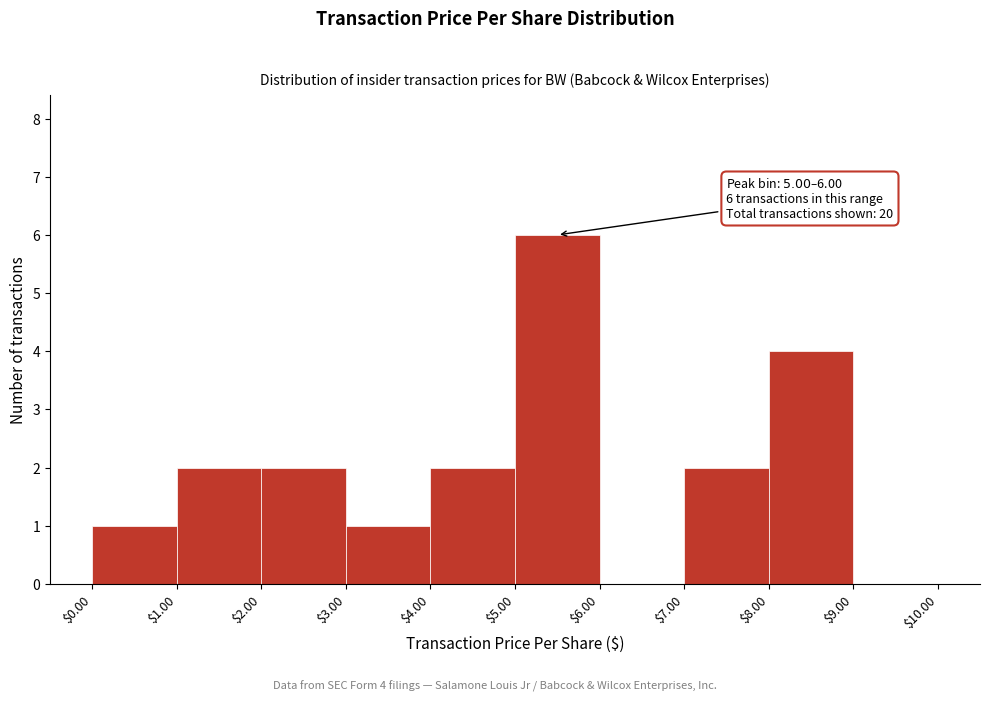

Over which range of the x-axis is the bar tallest?

$5.00 to $6.00